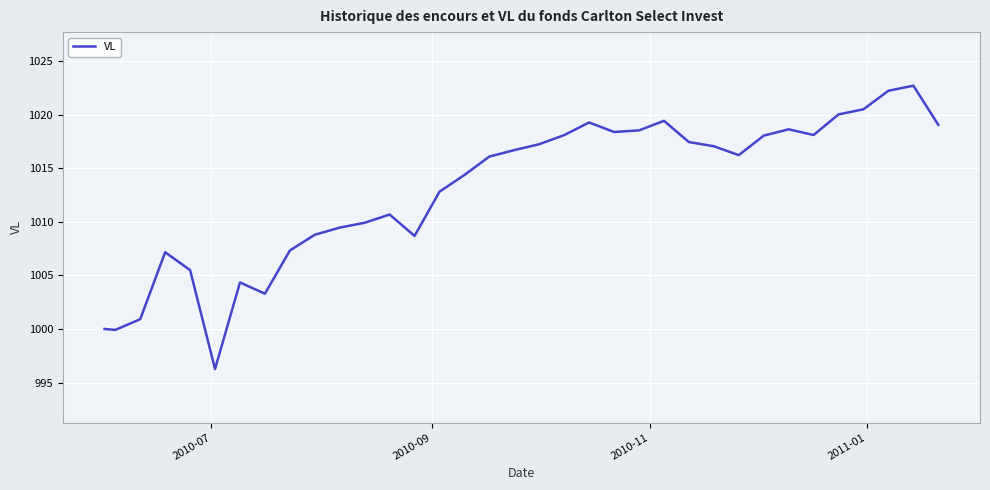

What is the minimum value shown in the chart?

996.3